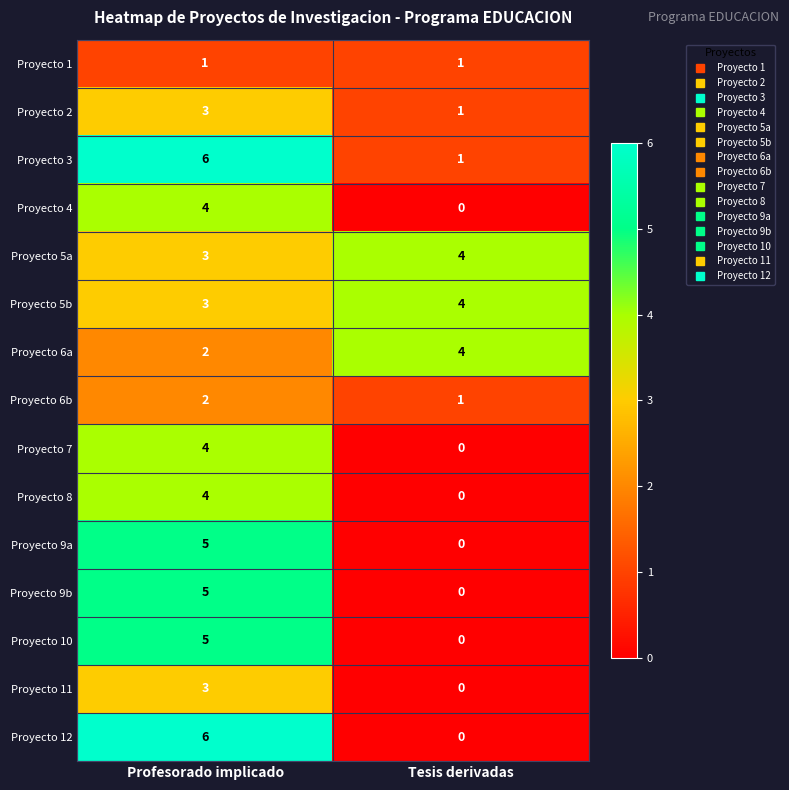

Which label corresponds to the smallest value in the chart?

Tesis derivadas